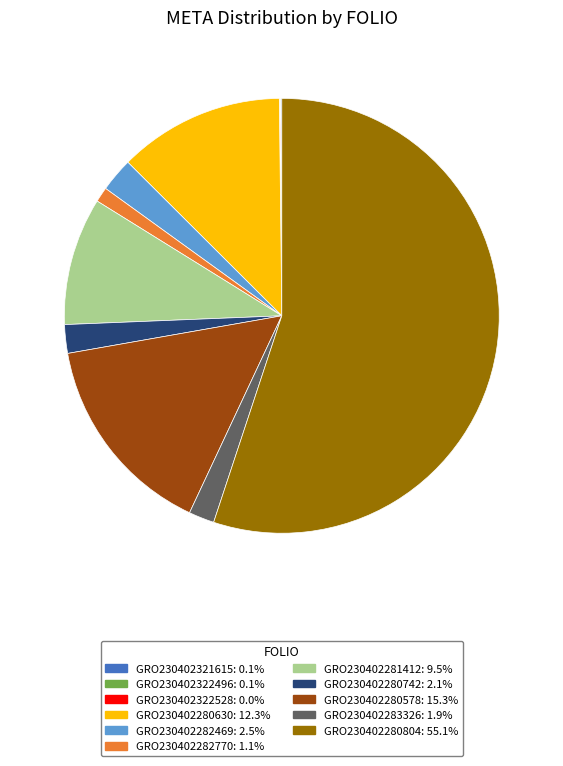

Which has a higher value, GRO230402280578 or GRO230402280804?

GRO230402280804